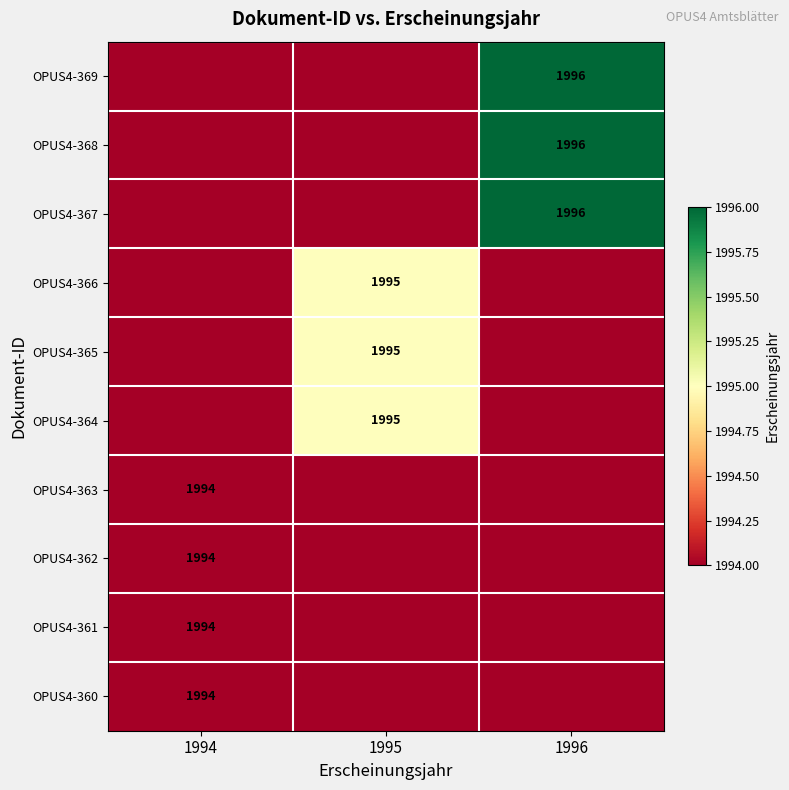

Is it true that OPUS4-366 equals 1995 at 1995?

True